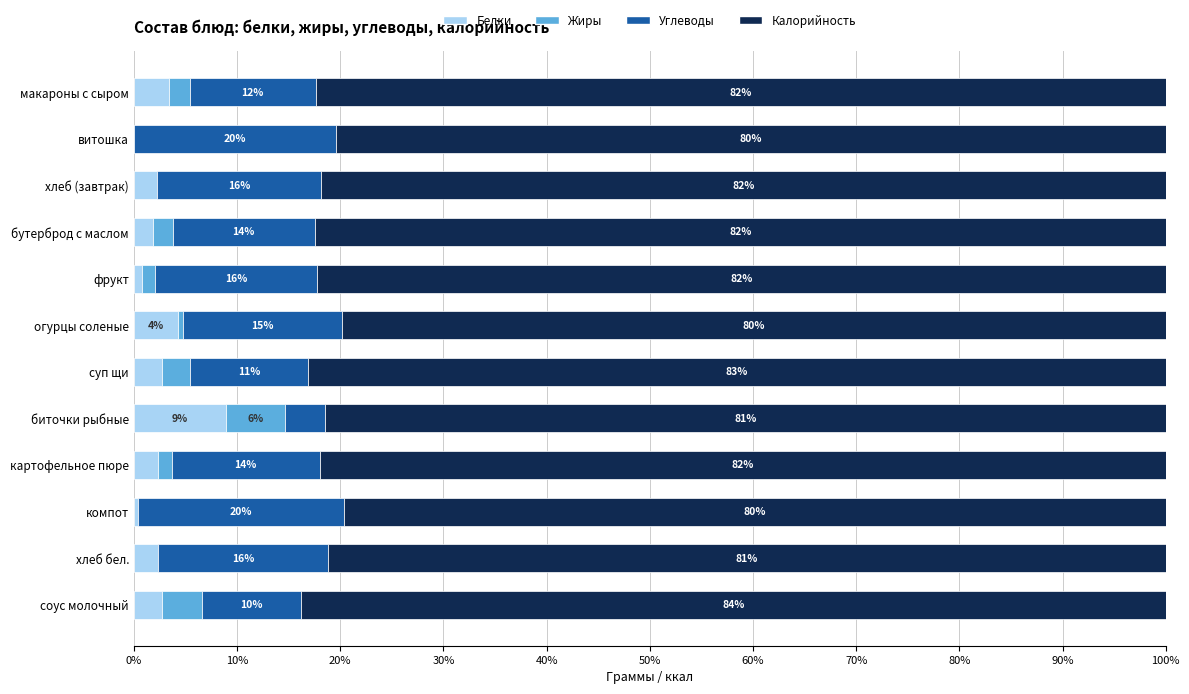

At which label is Белки closest to 4?

огурцы соленые